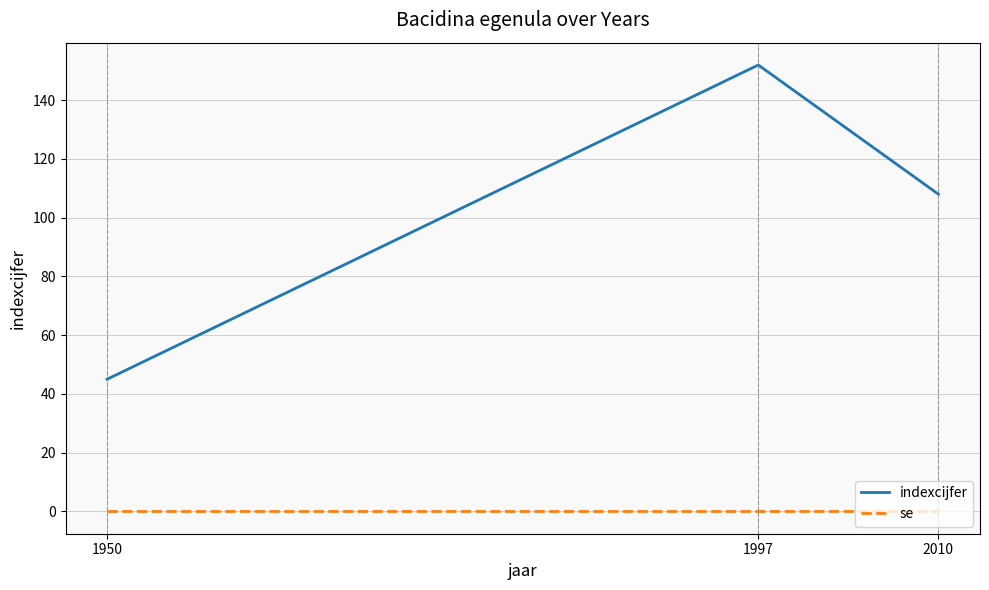

Is it true that se equals 0 at 2010?

True